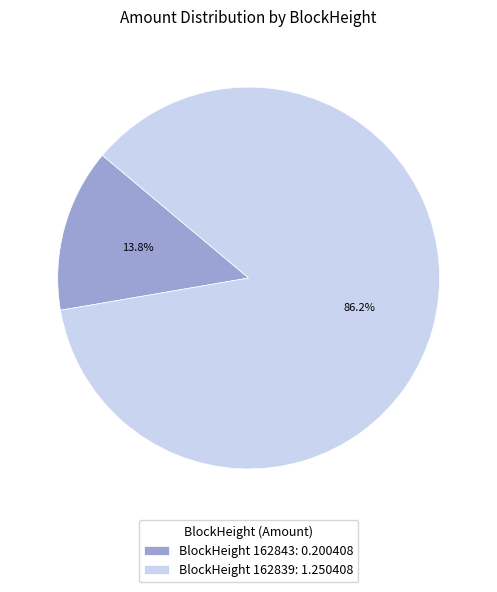

How many segments does this pie chart have?

2